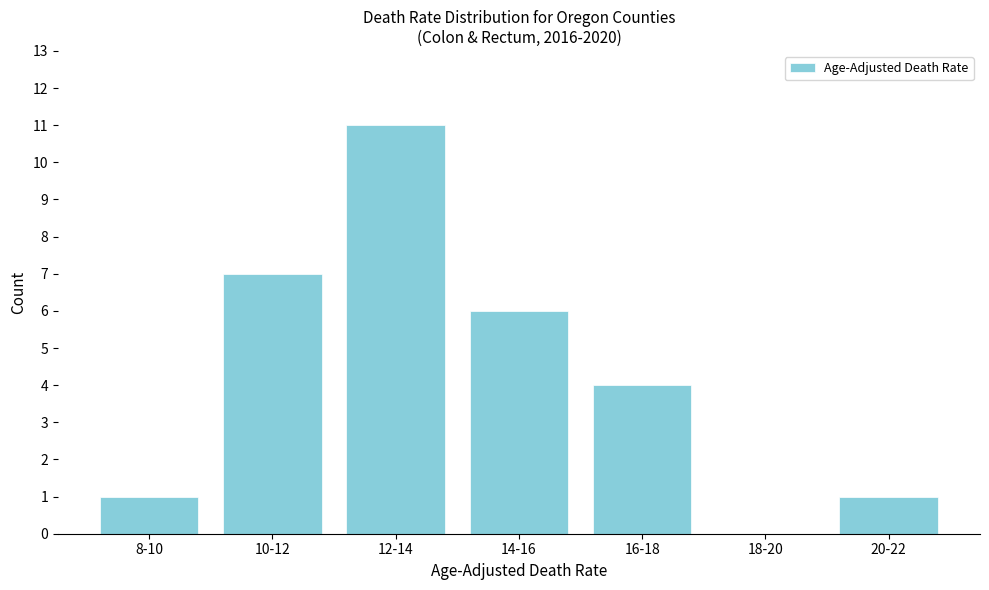

Reading left to right, extract all data points from this chart.

8-10=1	10-12=7	12-14=11	14-16=6	16-18=4	18-20=0	20-22=1